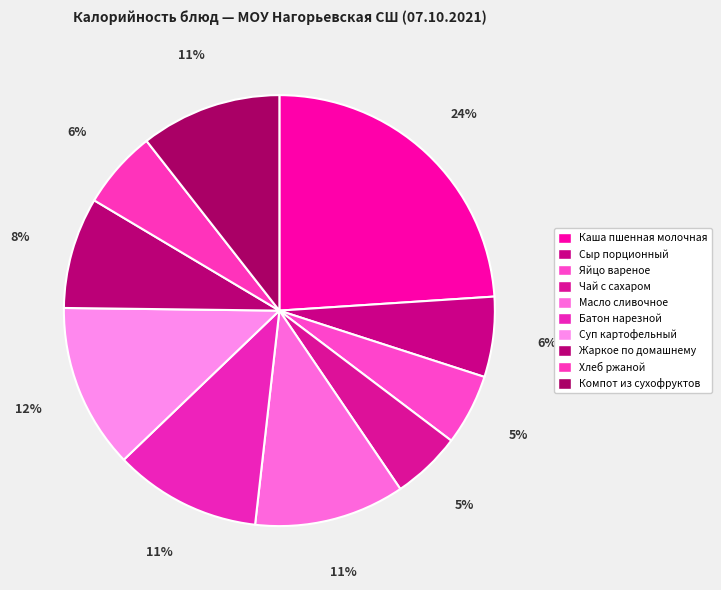

What is the largest slice in the pie chart?

Каша пшенная молочная